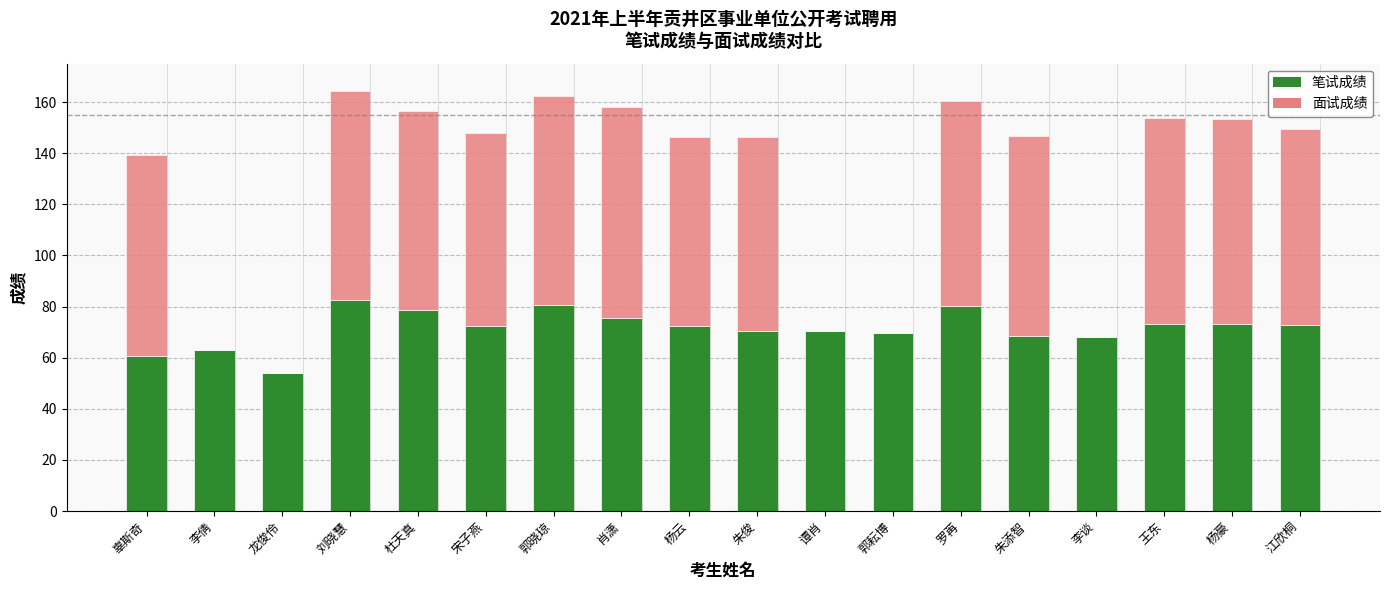

Does the chart contain stacked bars?

Yes